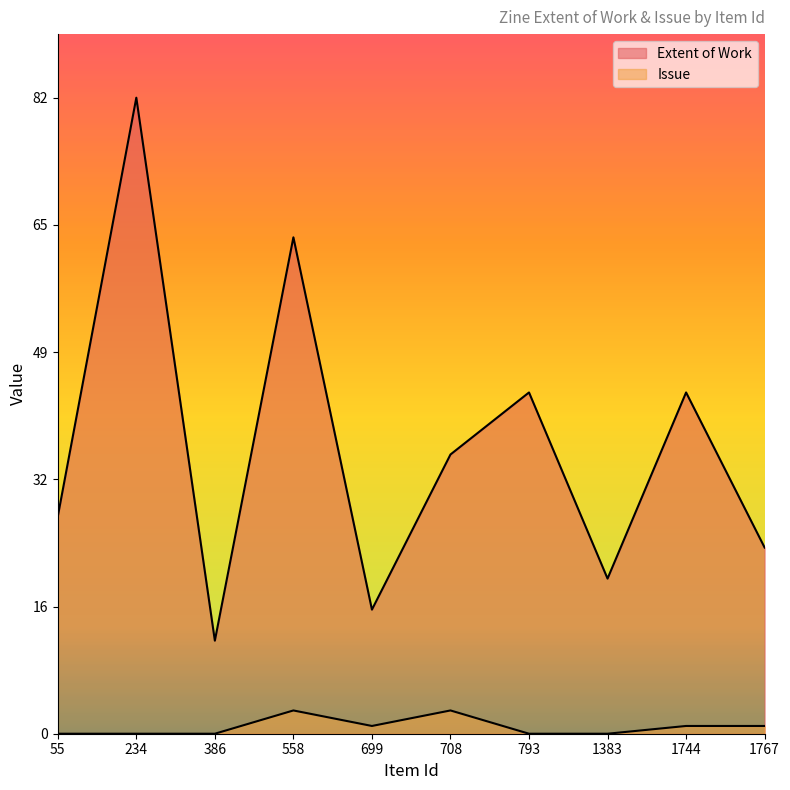

At how many categories does at least one series exceed 66?

1